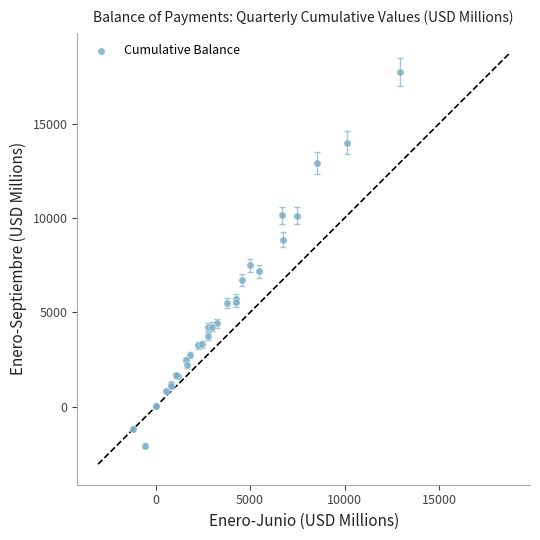

What Y value in the scatter plot is closest to 7842?

7497.0